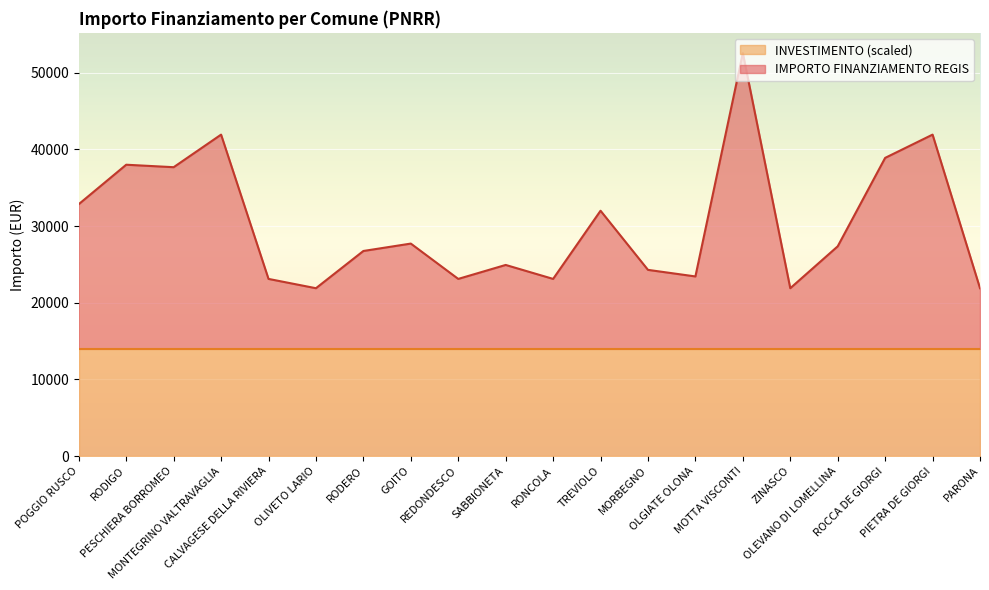

At which category does the chart reach its peak across all series?

MOTTA VISCONTI